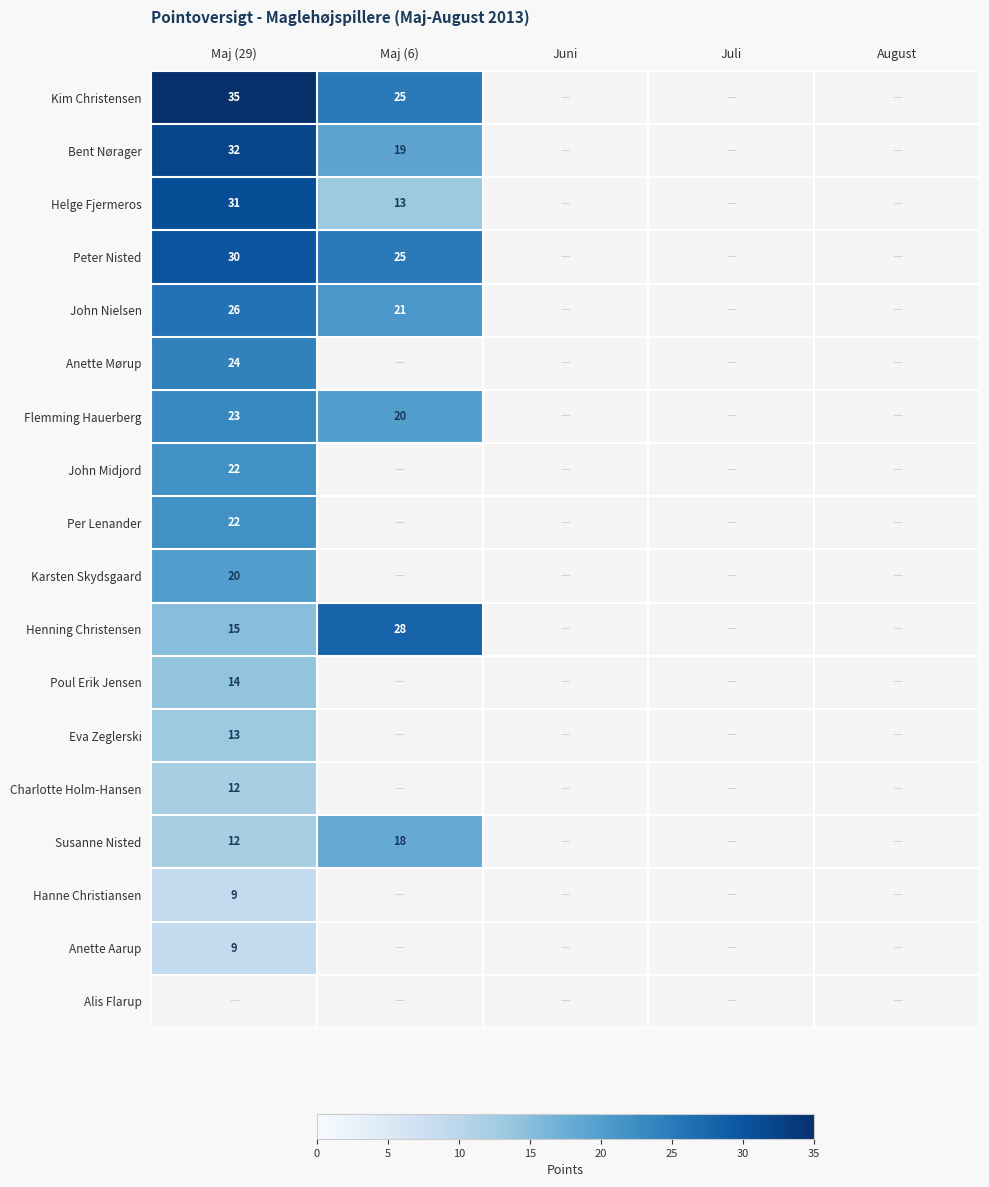

Is it true that Susanne Nisted equals 24 at Maj (6)?

False